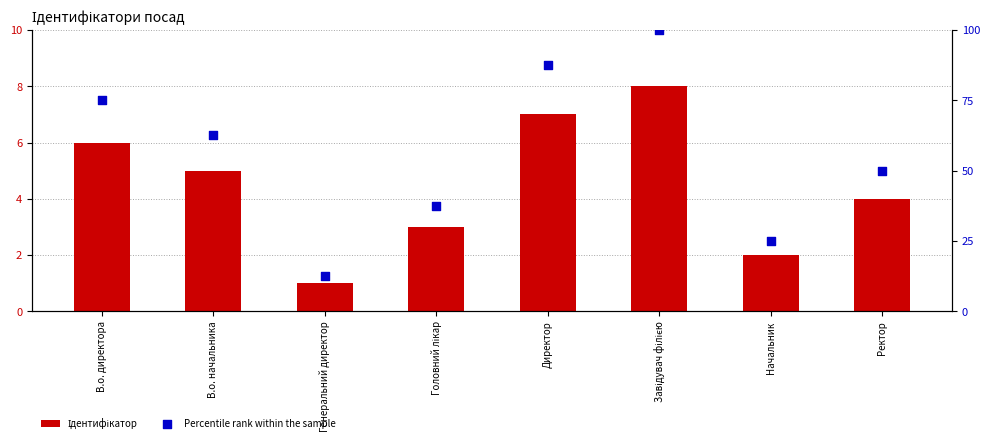

At how many categories does at least one series exceed 74?

3